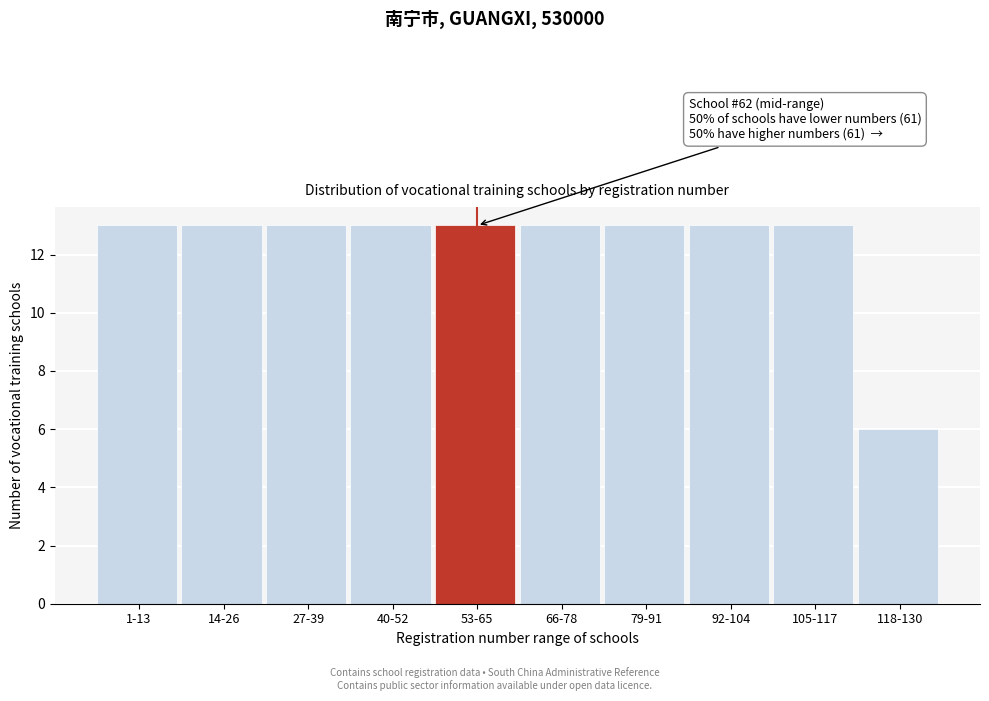

Reading left to right, what are all the values shown in this chart?

13	13	13	13	13	13	13	13	13	6